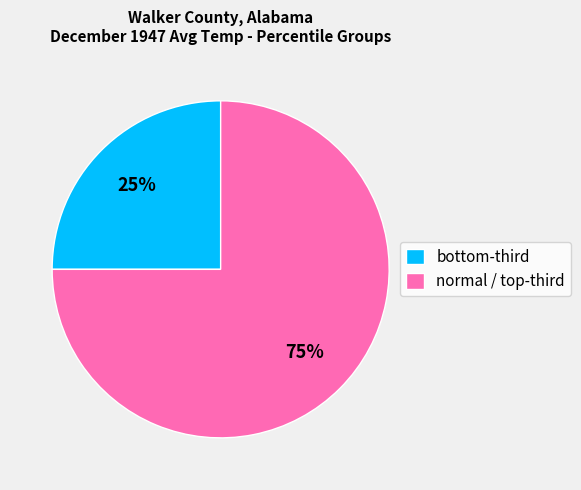

Which category accounts for the majority?

normal / top-third